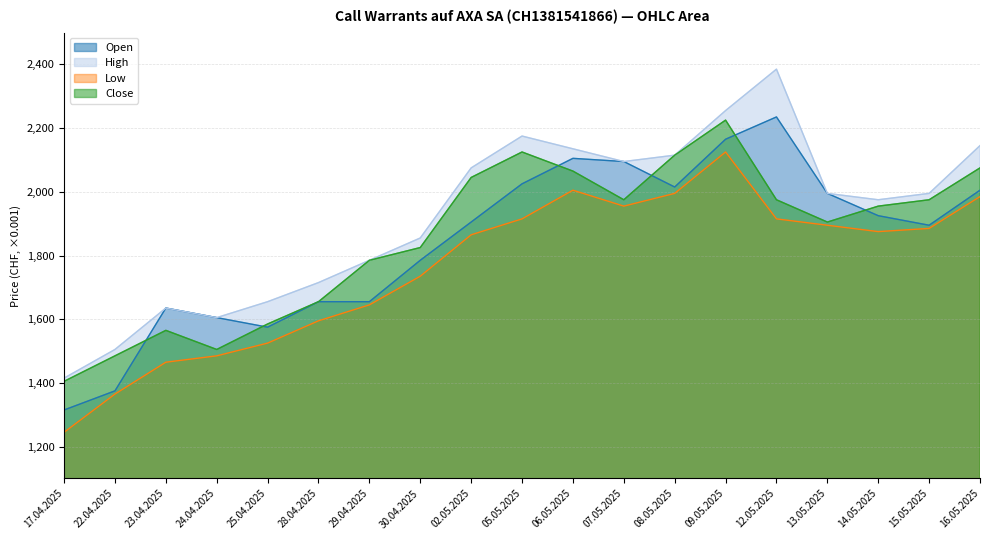

At which category does Open reach its first local peak?

23.04.2025